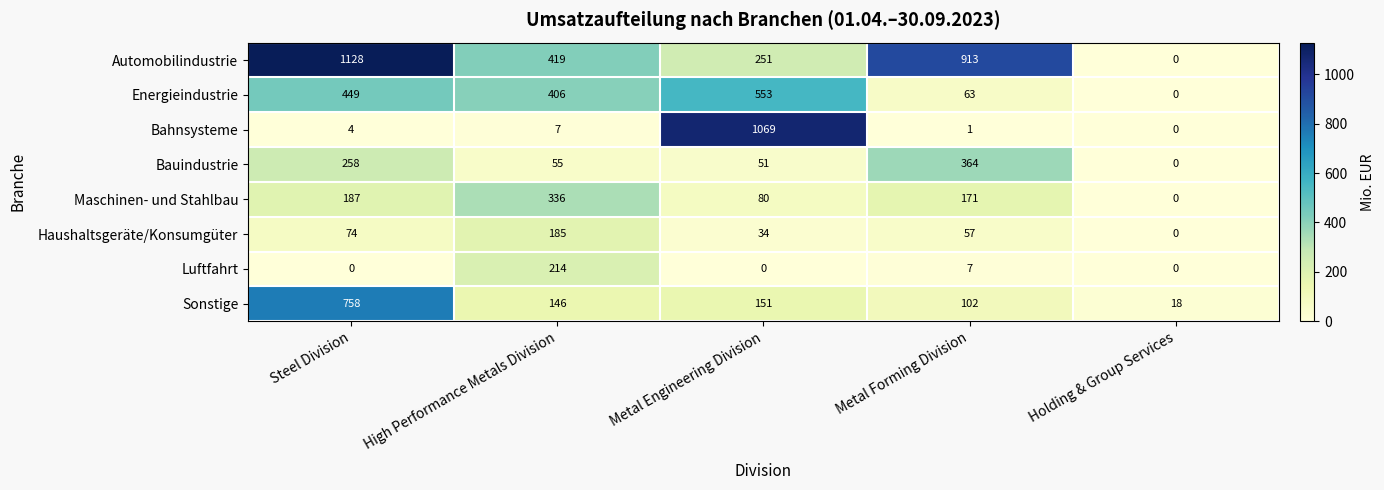

At how many categories does at least one series exceed 1051?

2